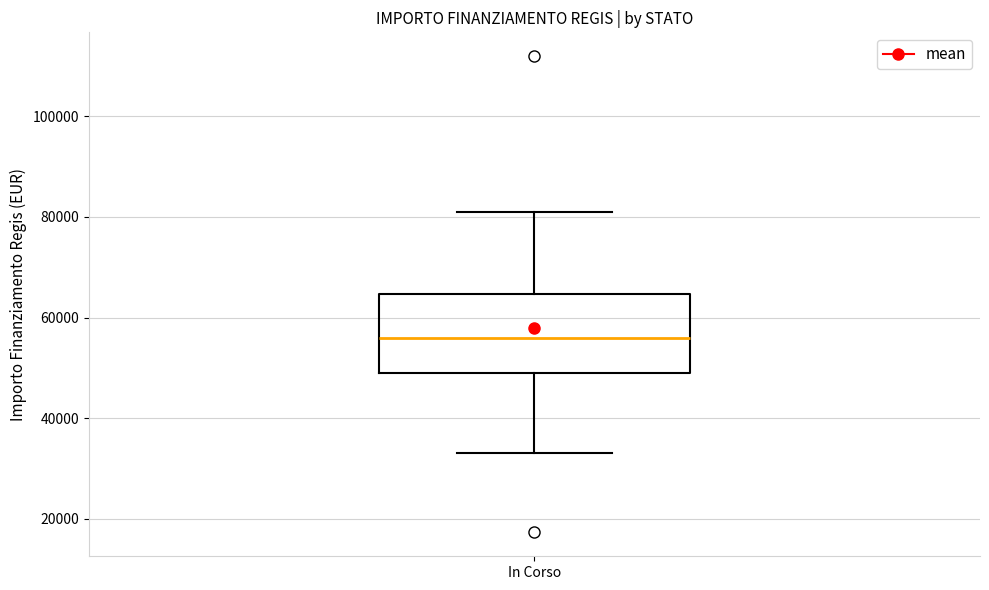

Transcribe this box plot: give where the median line is, the range the box spans, and where the two whiskers end, as read against the y-axis. The values are not printed on the chart, so give them approximately, as read against the axis.

median 56000, box 50000 to 64000, whiskers 32000 to 80000